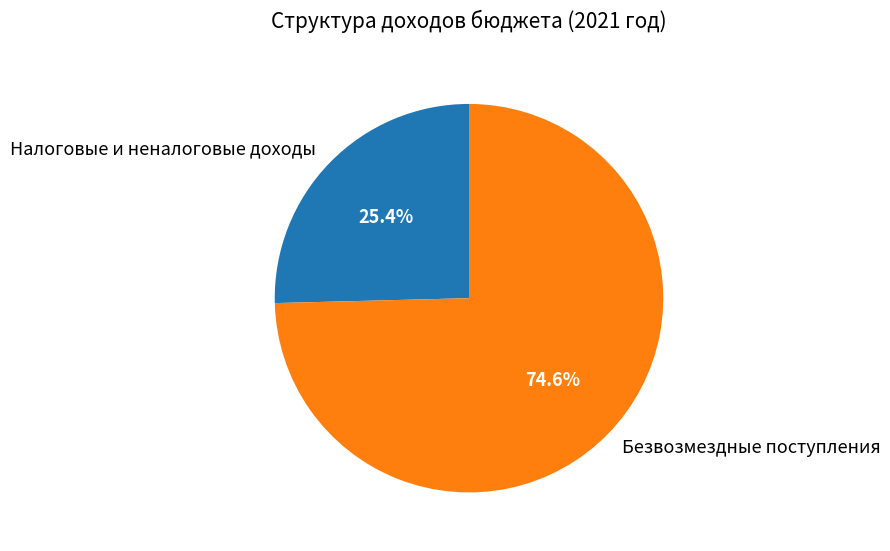

Which slice represents more than half of the pie?

Безвозмездные поступления